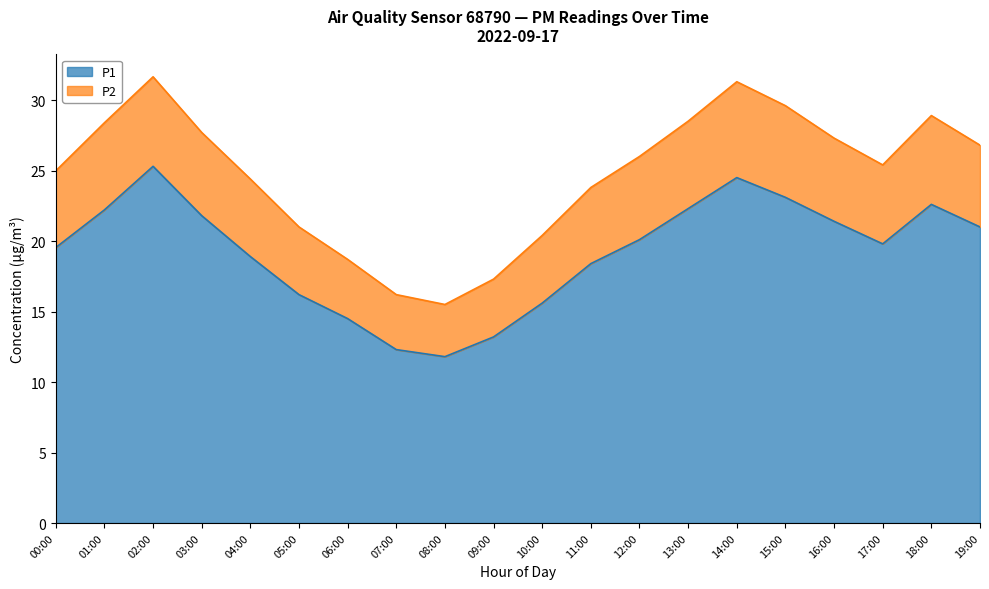

At which label does P1 first exceed 20?

01:00